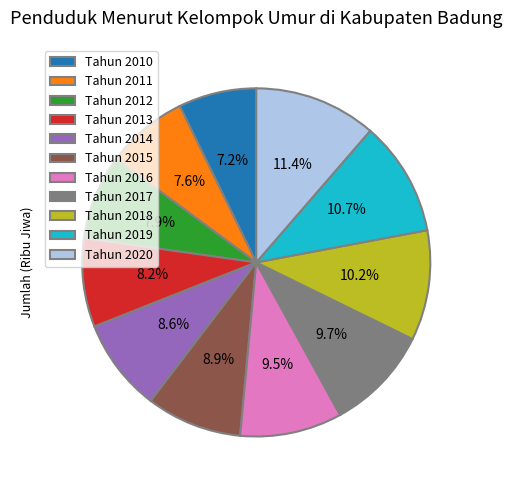

To the nearest percent, what is the difference between the Tahun 2011 and Tahun 2013 slice percentages?

1%